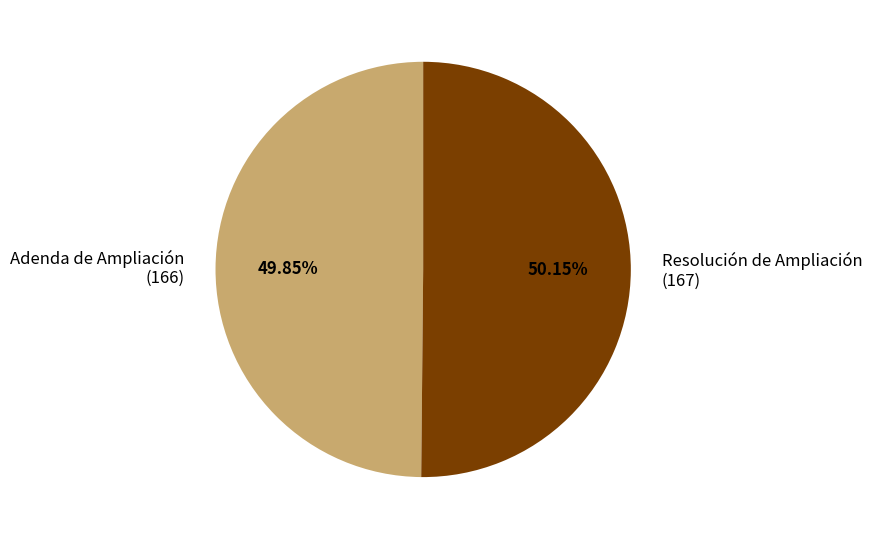

What is the ratio of the value at Adenda de Ampliación (166) to the value at Resolución de Ampliación (167)?

1.0